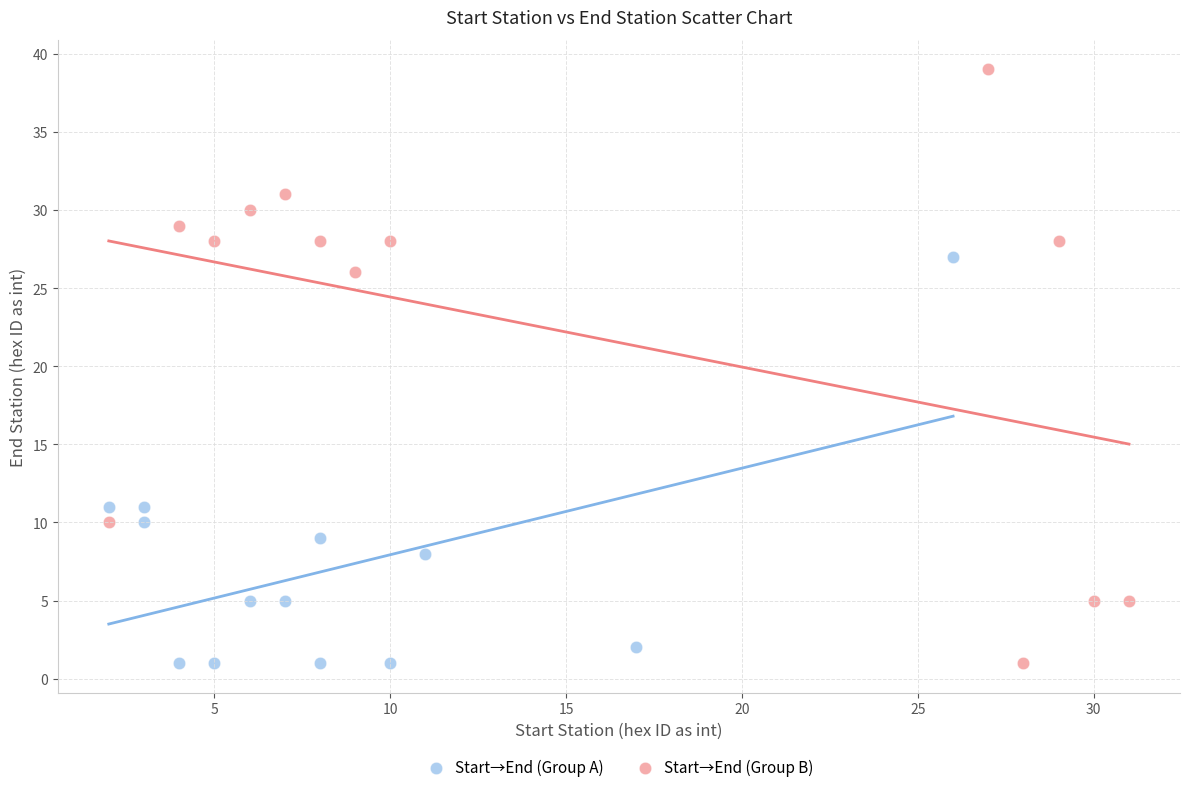

What are all the series names shown in the legend?

Start→End (Group A), Start→End (Group B)